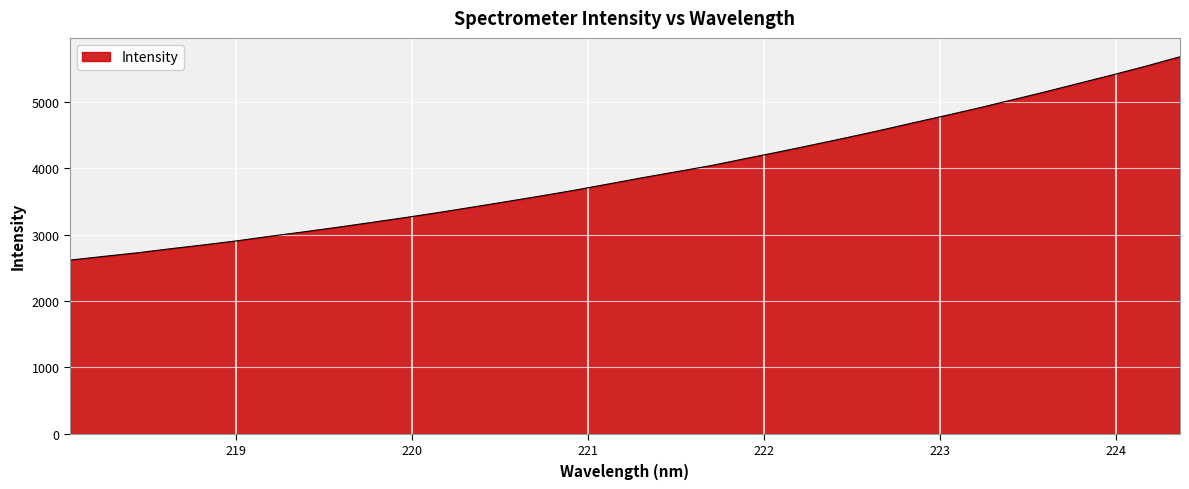

Does the chart display data point markers on the line(s)?

No